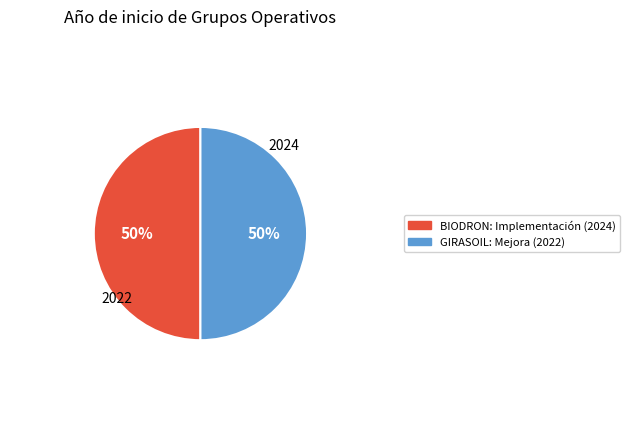

To the nearest percent, what percentage of the pie is BIODRON: Implementación (2024)?

50%